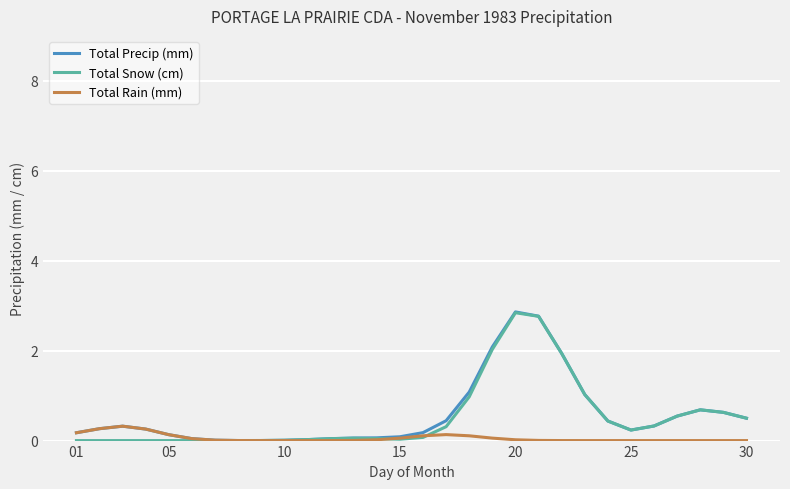

What is the highest value of the Total Rain (mm) series?

0.3